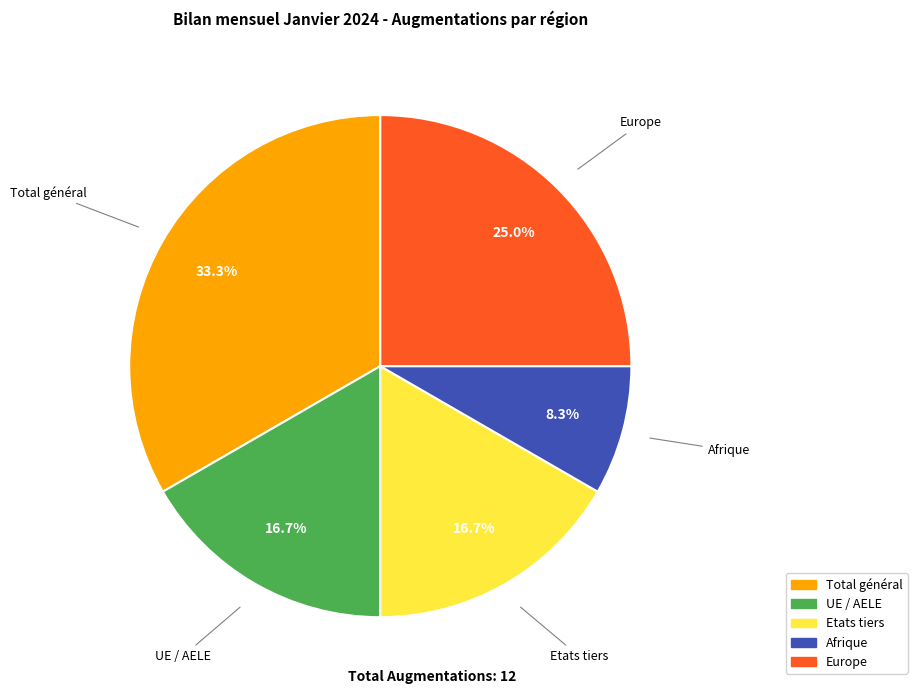

How much of the chart is everything except Total général?

66.7%